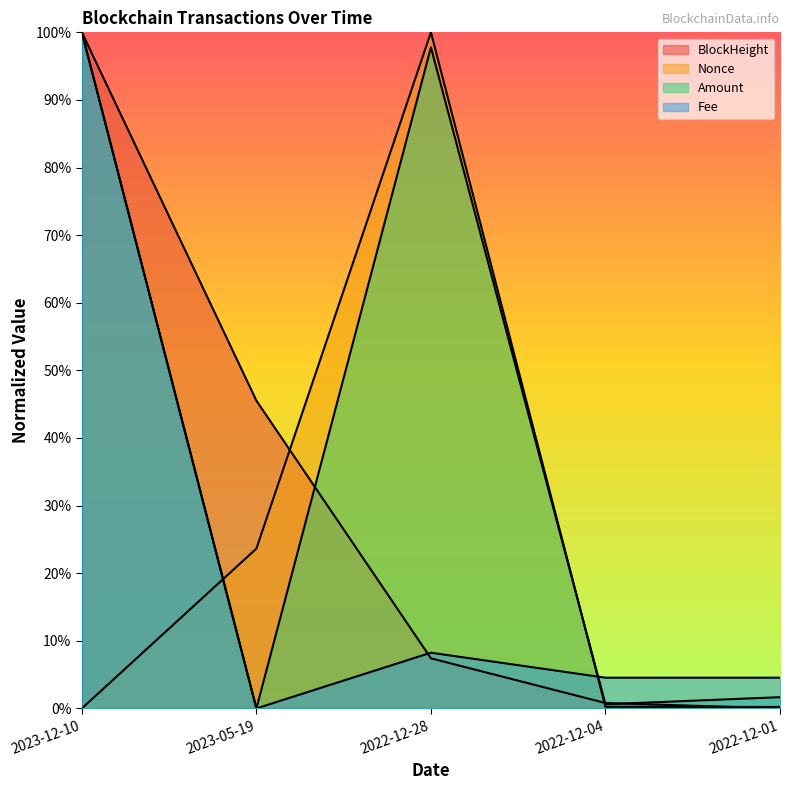

What is the difference between the highest and lowest values at 2023-12-10?

100.0